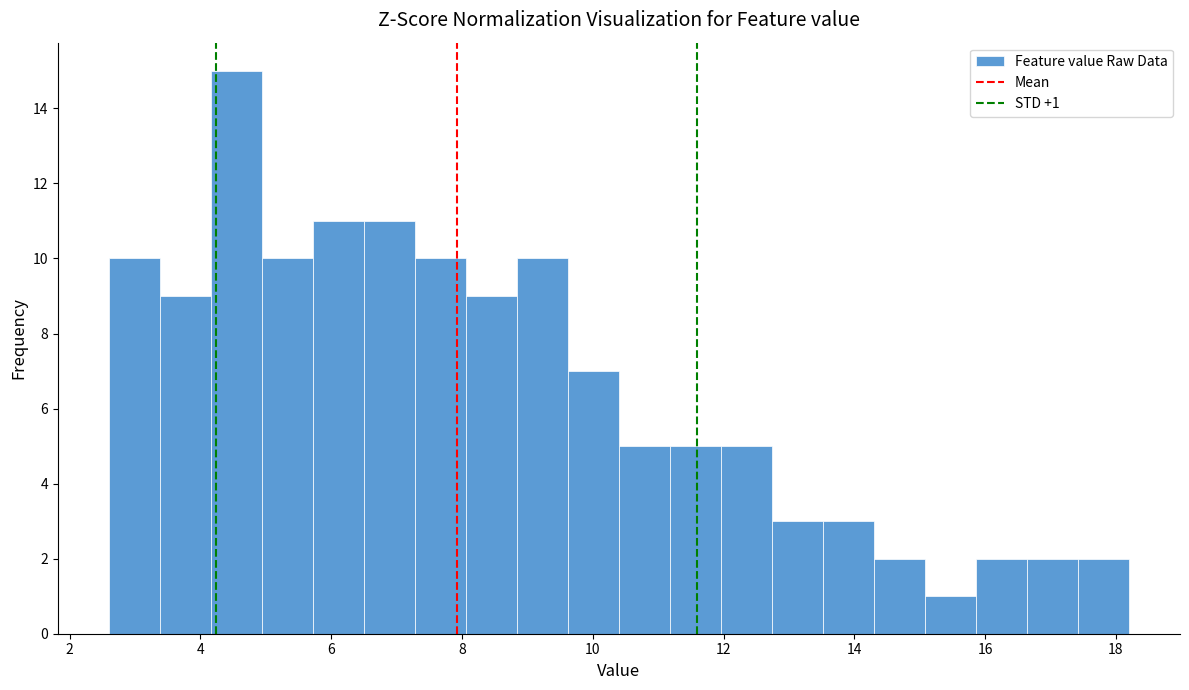

Around what value on the x-axis is the tallest bar? Give the approximate position of its centre, as read against the axis.

4.6